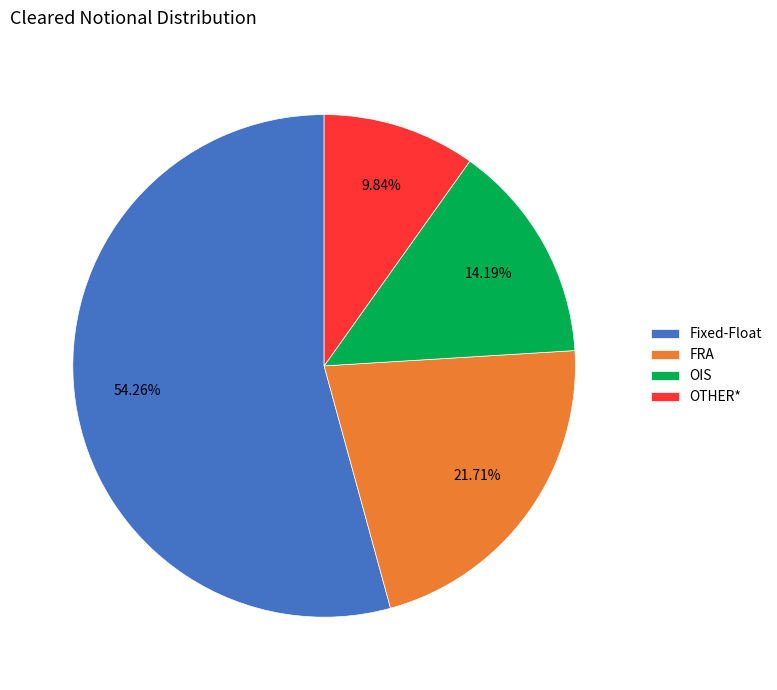

To the nearest percent, what is the average slice percentage?

25%